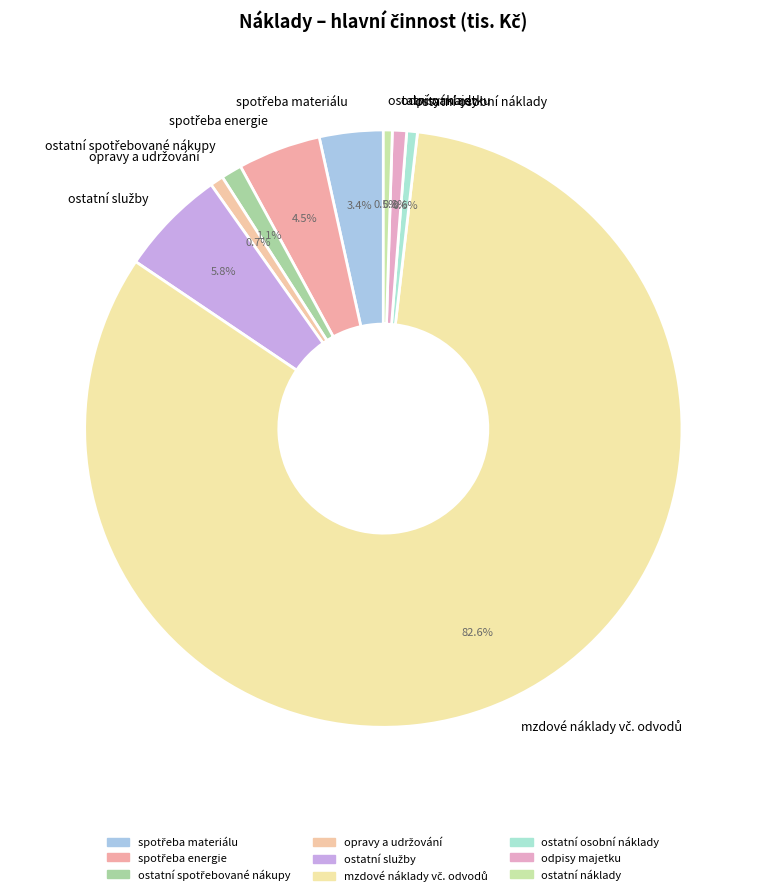

Is odpisy majetku the majority of the pie?

No